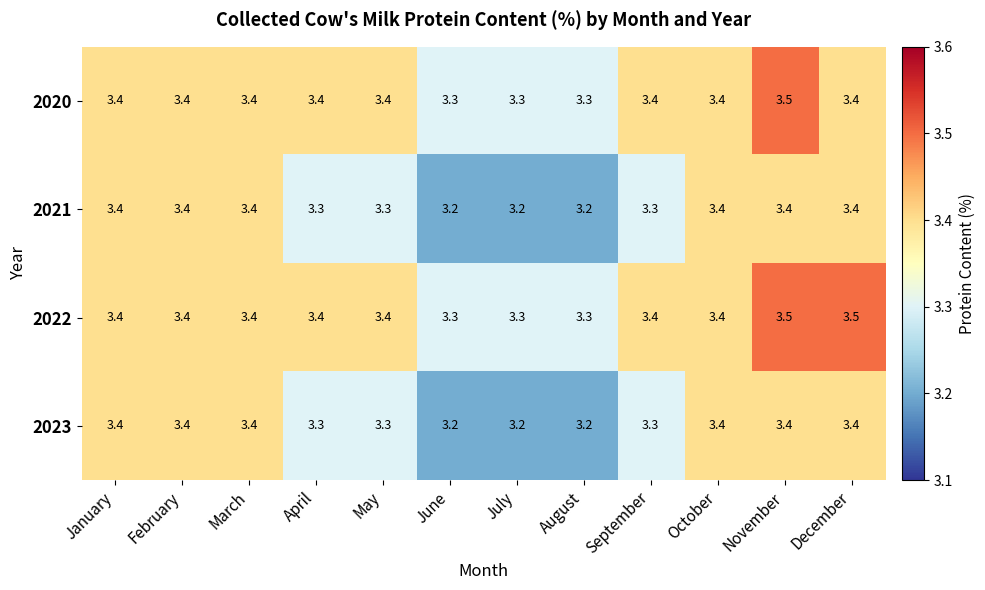

Count the number of categories in the chart.

12